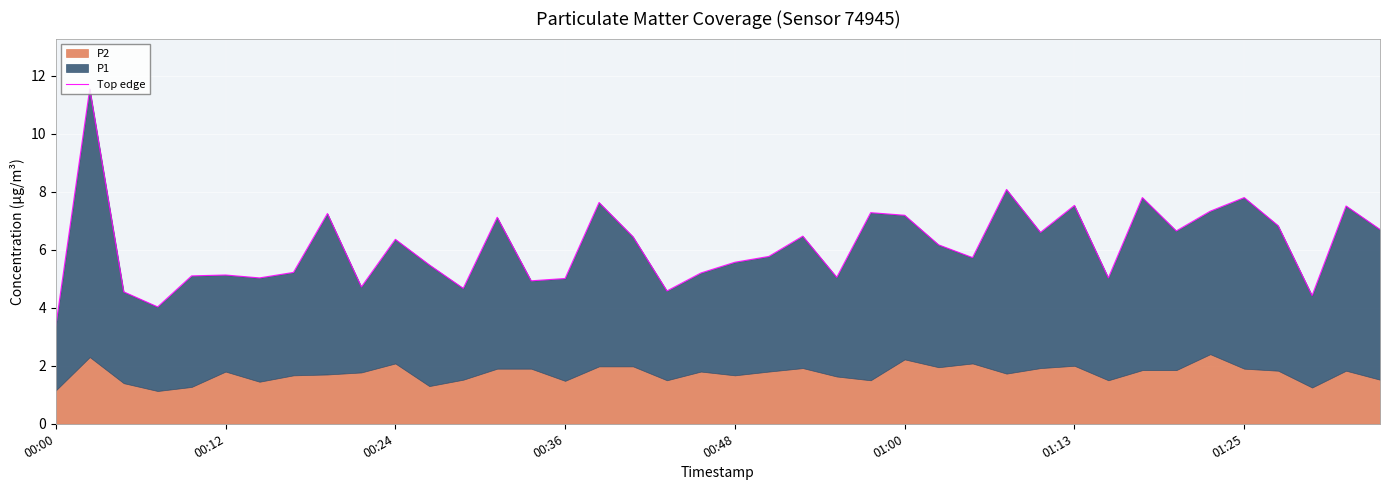

How many values exceed 6?

20